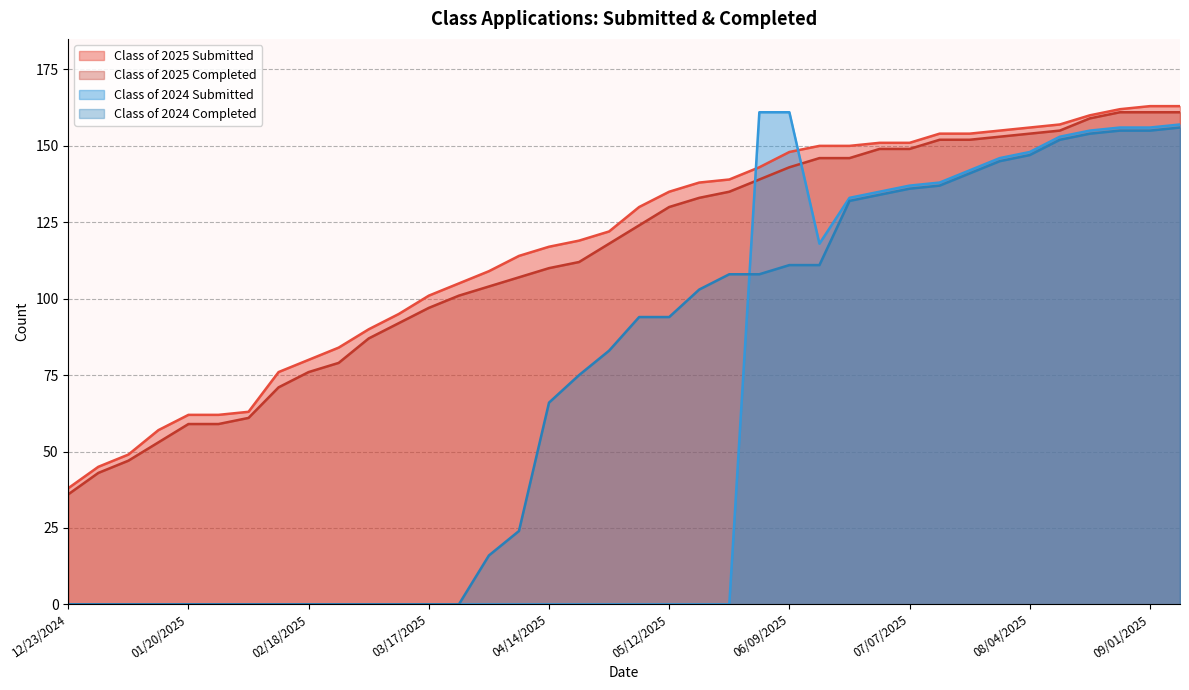

How many data points in Class of 2024 Completed are above 94?

17